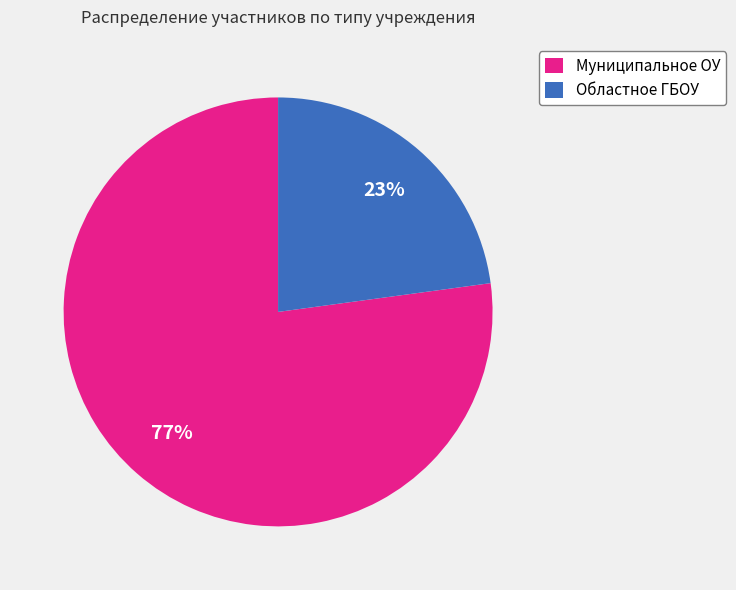

Between Областное ГБОУ and Муниципальное ОУ, which is larger?

Муниципальное ОУ